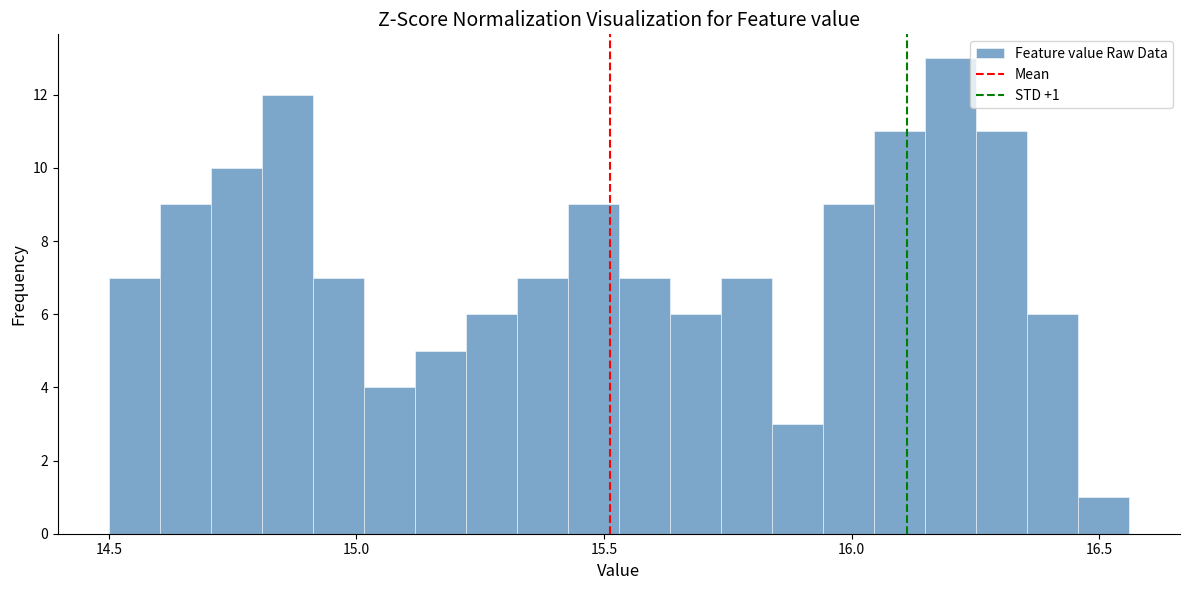

Read against the x-axis, roughly where is the centre of the tallest bar?

16.20